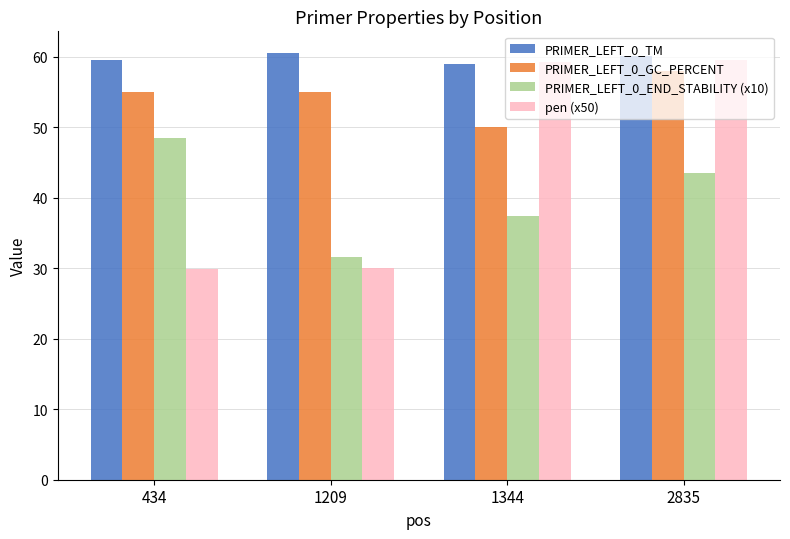

At which category is the sum across all series the highest?

2835